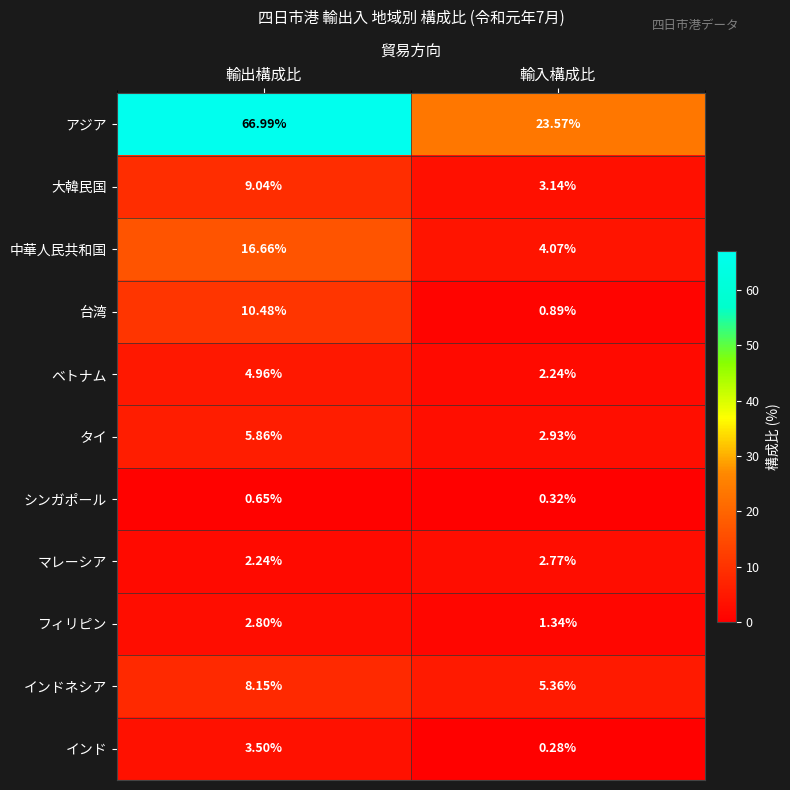

Between 輸出構成比 and 輸入構成比, which series saw the biggest shift?

アジア